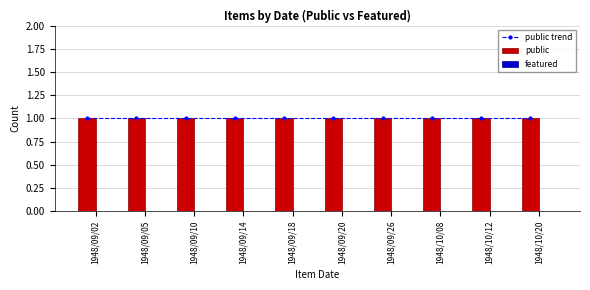

Reading left to right, what are all the values shown in this chart?

public trend: 1948/09/02=1	1948/09/05=1	1948/09/10=1	1948/09/14=1	1948/09/18=1	1948/09/20=1	1948/09/26=1	1948/10/08=1	1948/10/12=1	1948/10/20=1
public: 1948/09/02=1	1948/09/05=1	1948/09/10=1	1948/09/14=1	1948/09/18=1	1948/09/20=1	1948/09/26=1	1948/10/08=1	1948/10/12=1	1948/10/20=1
featured: 1948/09/02=0	1948/09/05=0	1948/09/10=0	1948/09/14=0	1948/09/18=0	1948/09/20=0	1948/09/26=0	1948/10/08=0	1948/10/12=0	1948/10/20=0